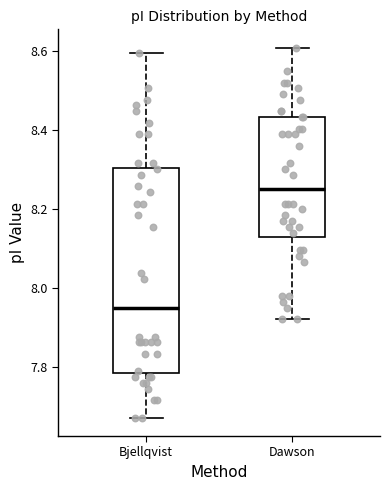

Reading left to right, transcribe this box plot: for each box, give where its median line is, the range the box spans, and where its two whiskers end, as read against the y-axis. The values are not printed on the chart, so give them approximately, as read against the axis.

Bjellqvist: median 7.96, box 7.78 to 8.30, whiskers 7.68 to 8.60
Dawson: median 8.26, box 8.14 to 8.44, whiskers 7.92 to 8.60